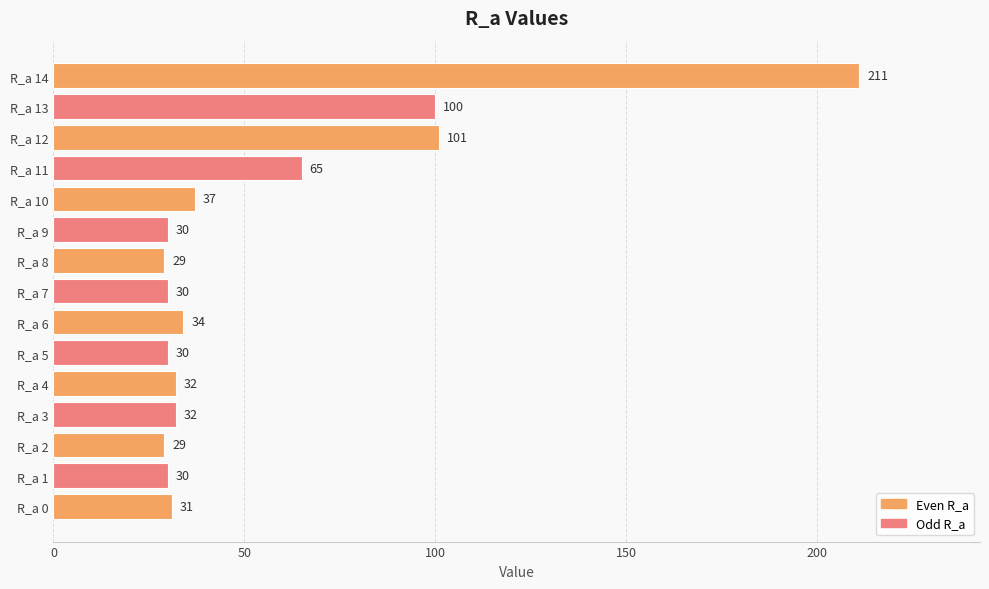

Approximately how many times larger is the value at R_a 13 compared to R_a 5?

3.3